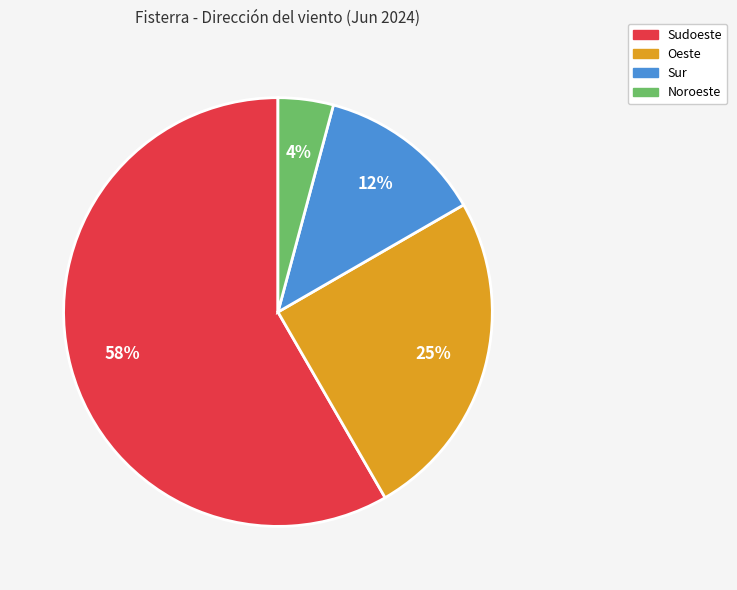

Which slice is the smallest?

Noroeste